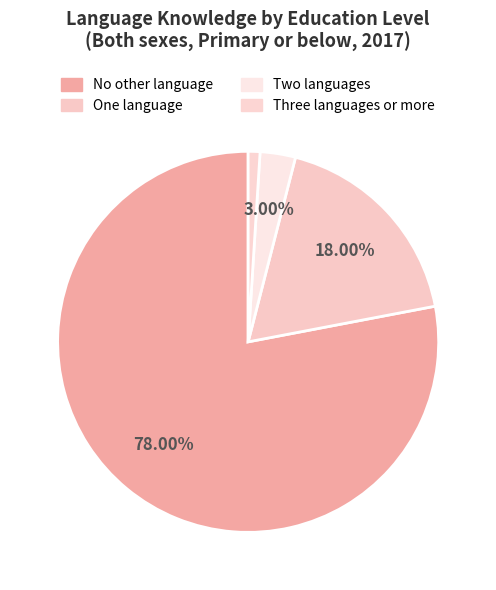

True or false: One language accounts for 32% of the total.

False